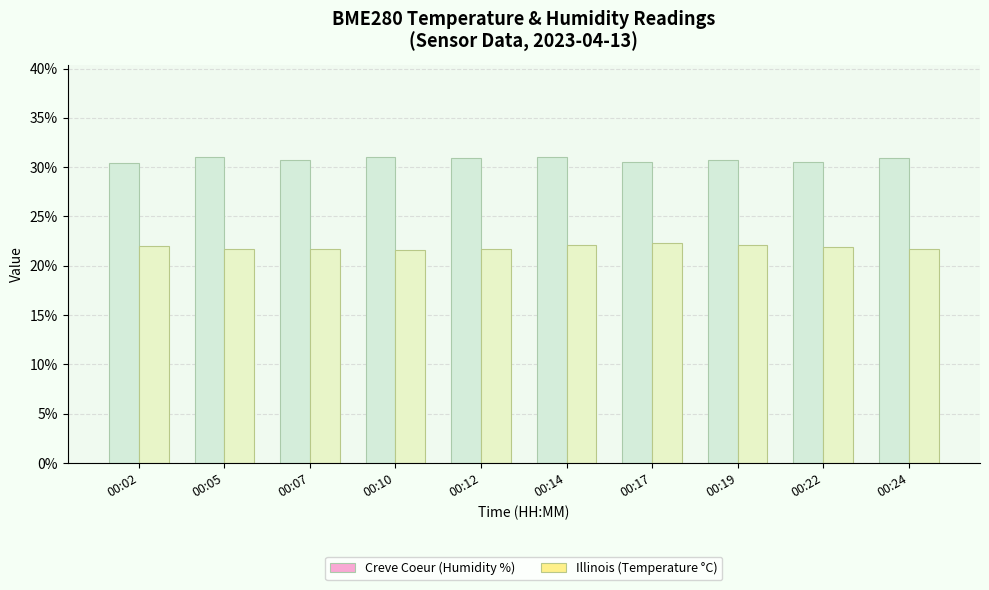

The Creve Coeur (Humidity %) series shows 30.5 at 00:02. True or false?

True